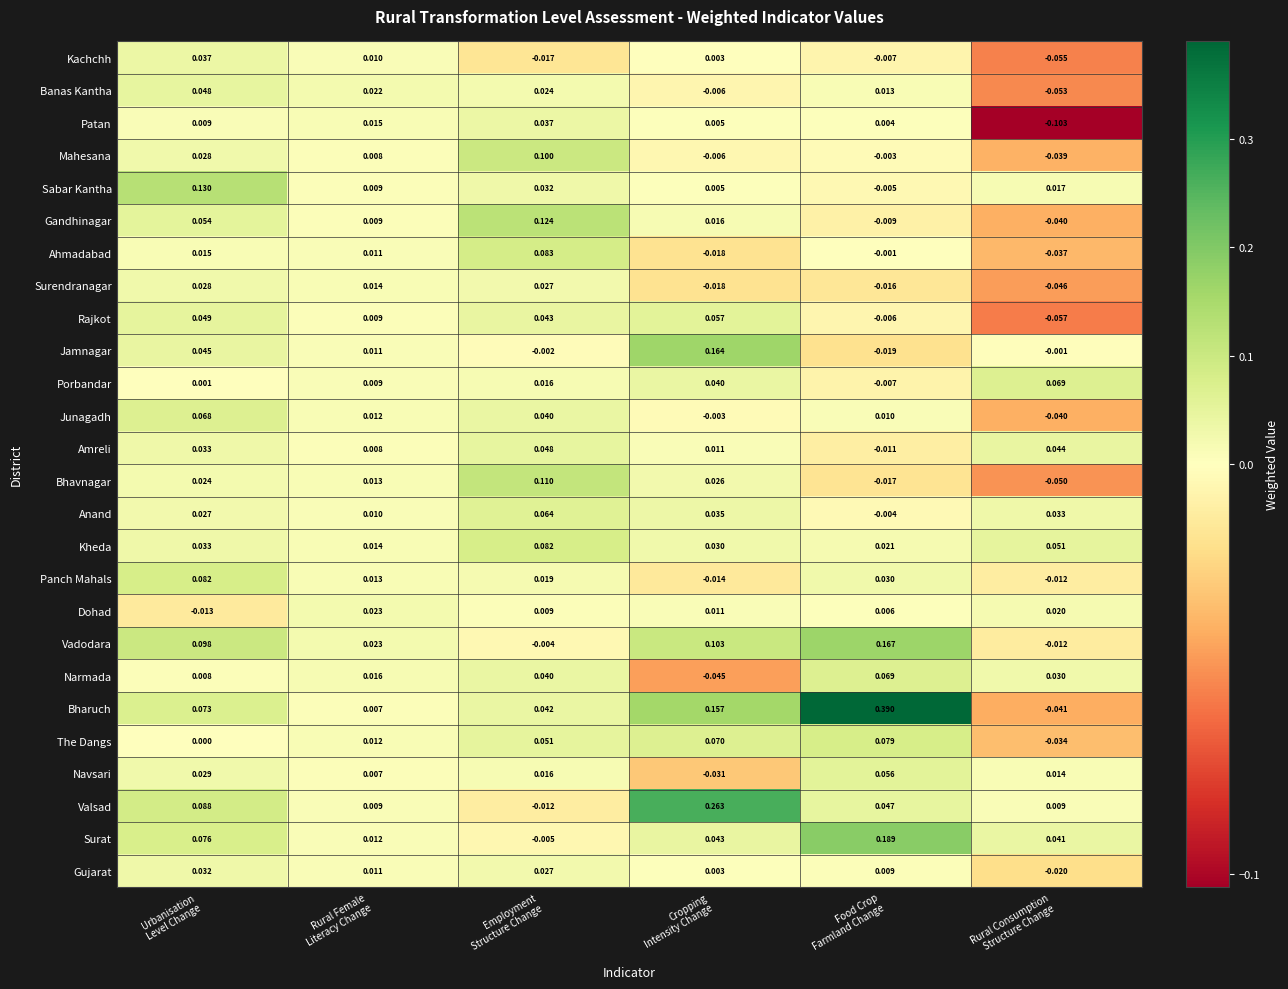

What is the total value across all series at Rural Consumption
Structure Change?

-0.3